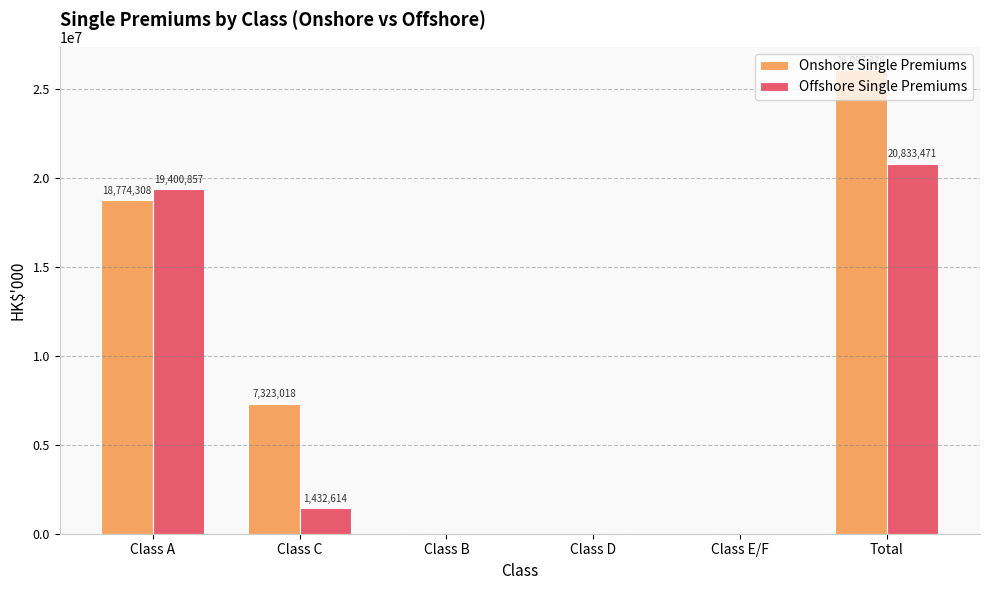

What is the highest value of the Offshore Single Premiums series?

20833471